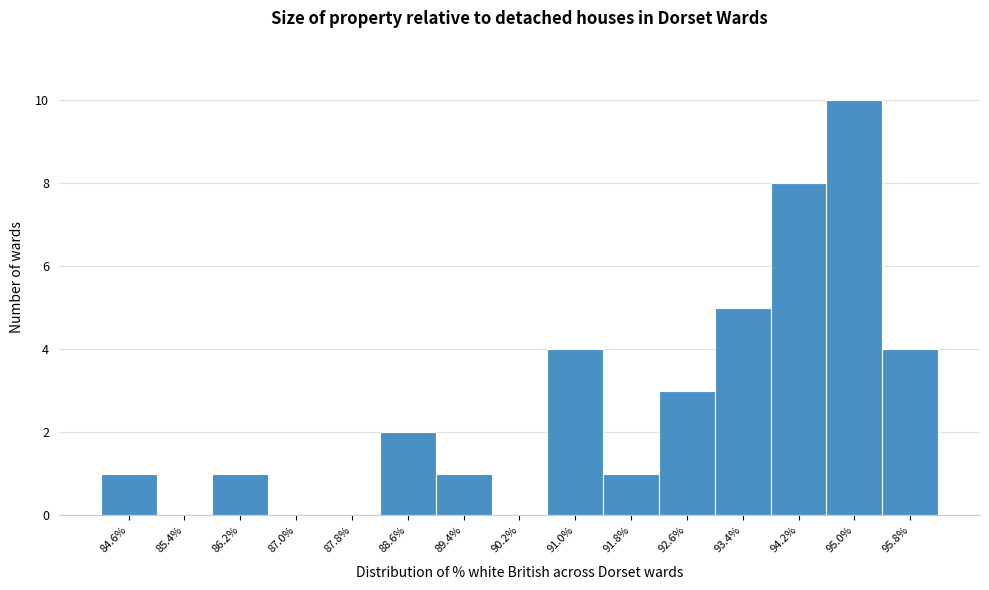

Reading left to right, extract all data points from this chart.

84.6%=1	85.4%=0	86.2%=1	87.0%=0	87.8%=0	88.6%=2	89.4%=1	90.2%=0	91.0%=4	91.8%=1	92.6%=3	93.4%=5	94.2%=8	95.0%=10	95.8%=4